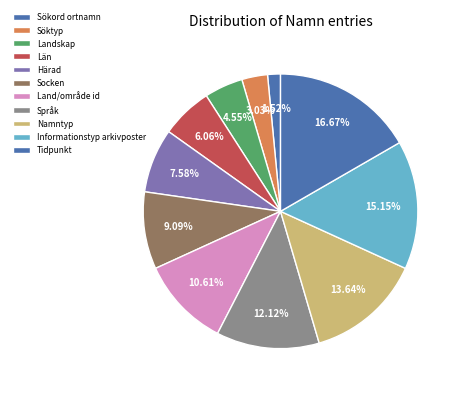

How many slices are in this pie chart?

11